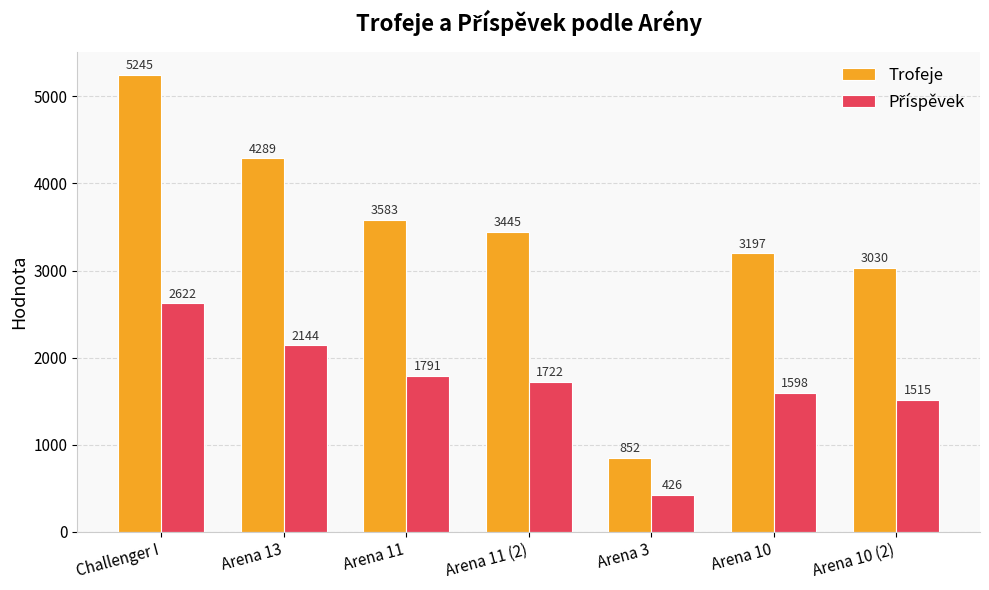

How many bars are there in total?

14